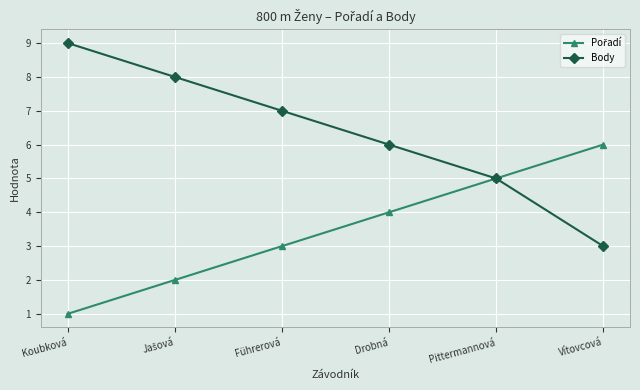

Which series has the largest total across all categories?

Body